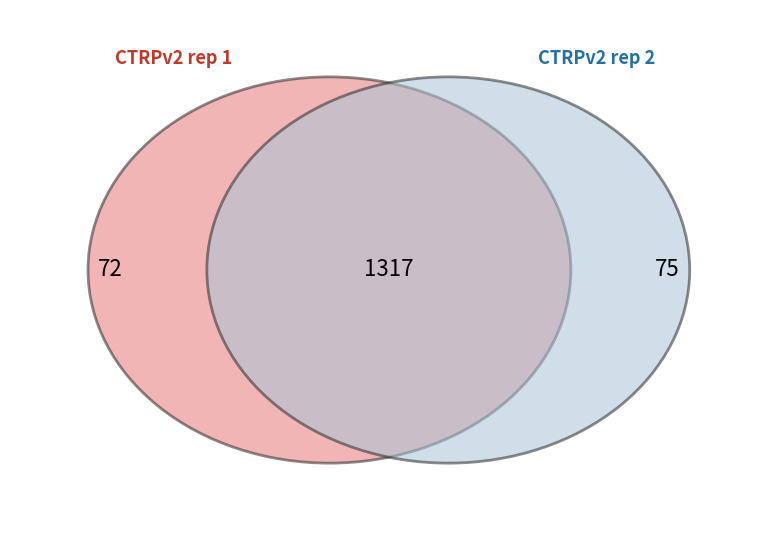

Which series has the largest range (max minus min)?

CTRPv2 rep 2